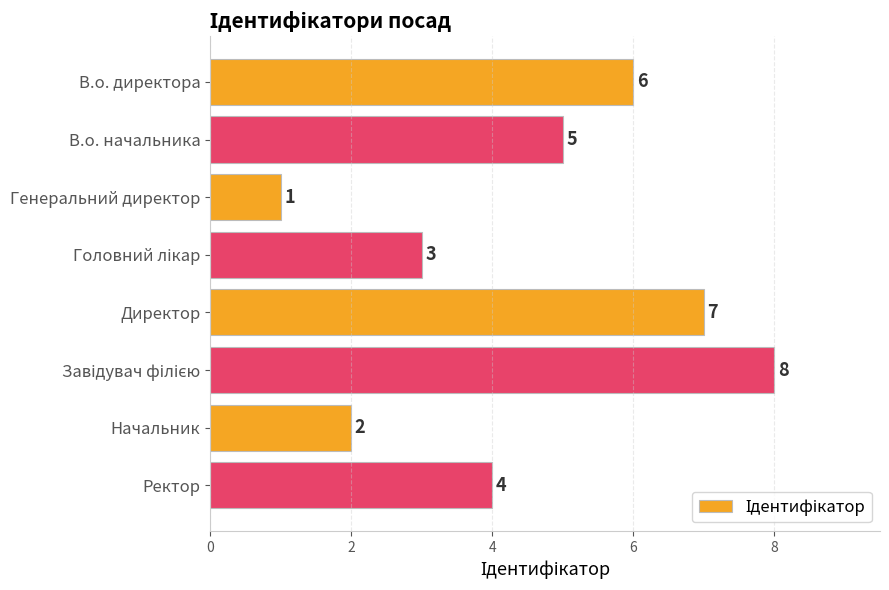

Which category has the lowest value across all series?

Генеральний директор